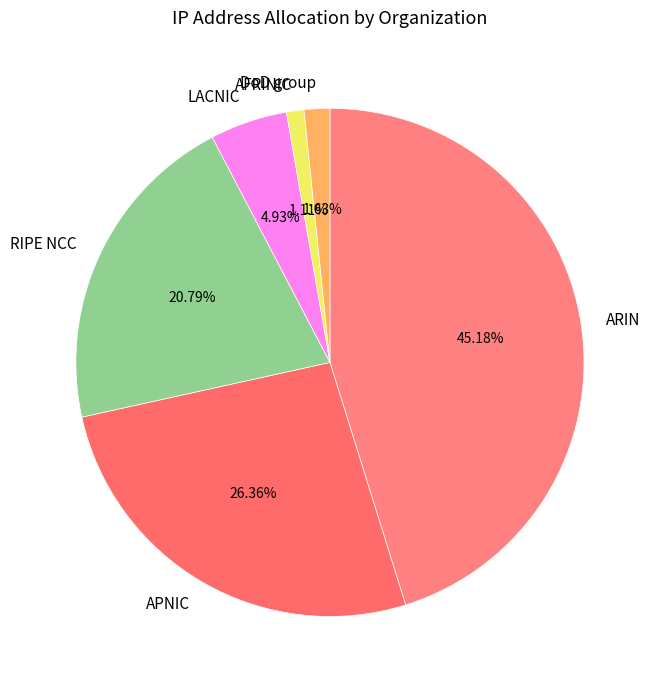

How many slices are in this pie chart?

6